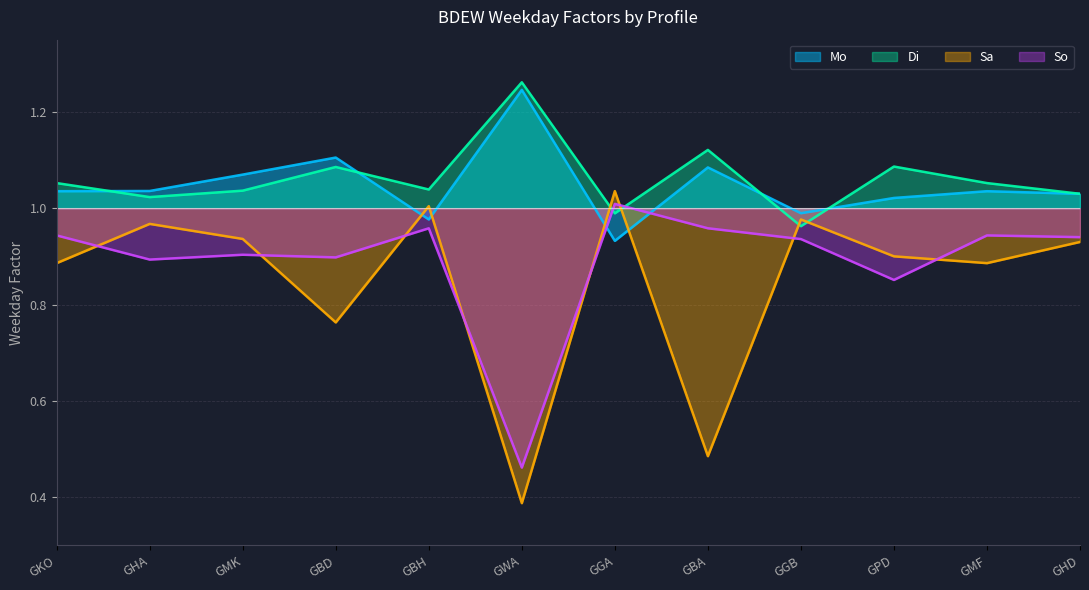

At how many categories does at least one series exceed 1?

11